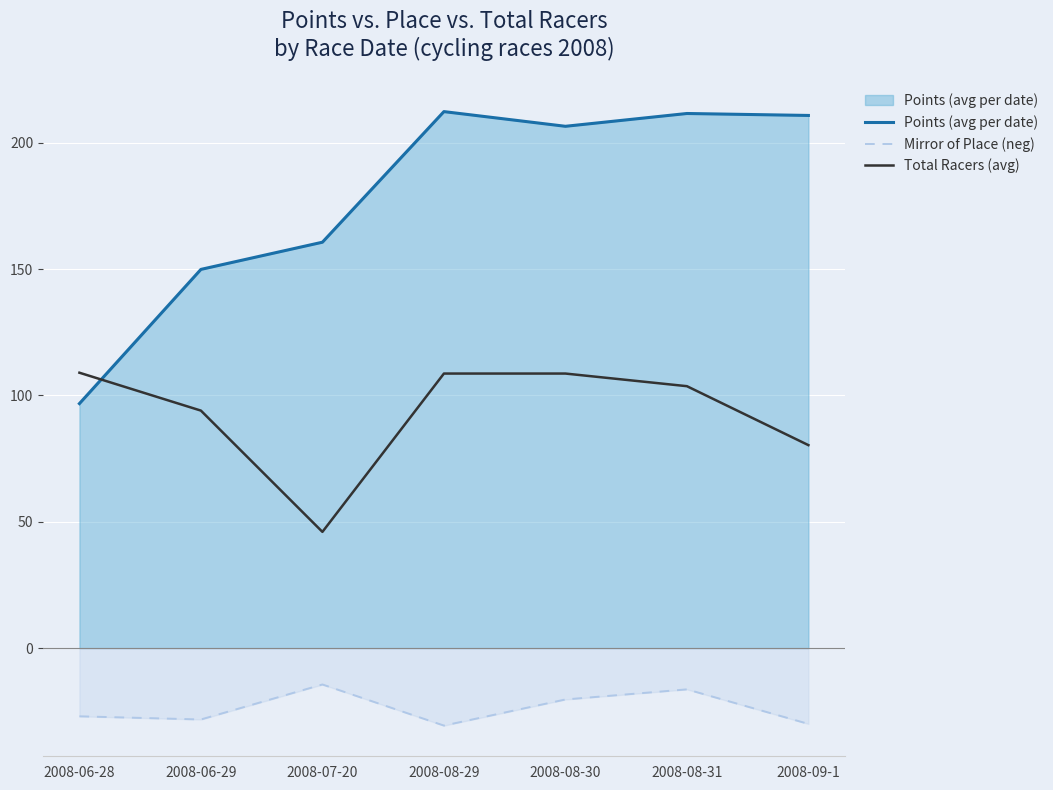

What is the approximate value of Total Racers (avg) at 2008-08-29?

108.7